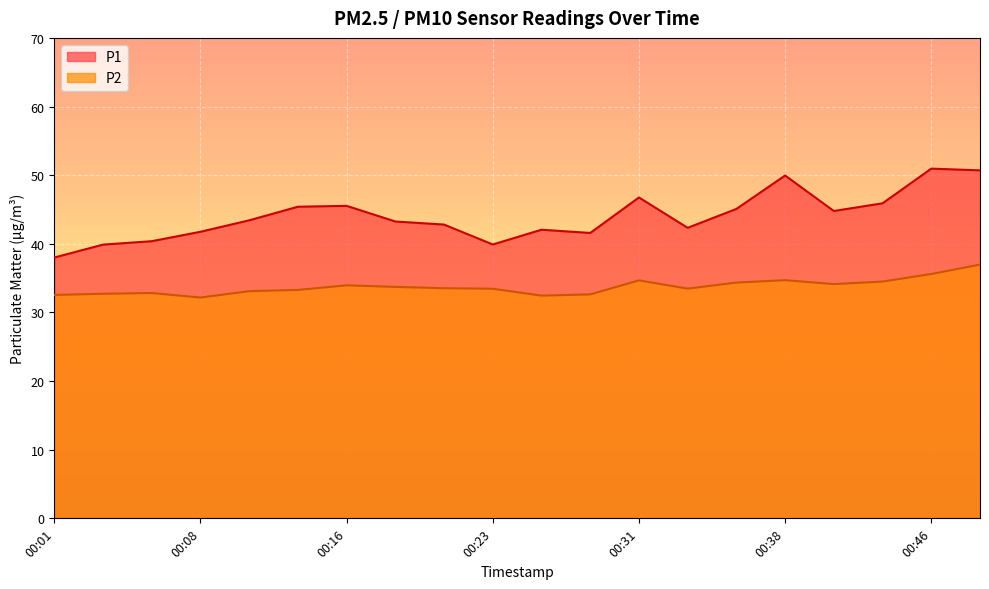

How many lines are shown in the chart?

2